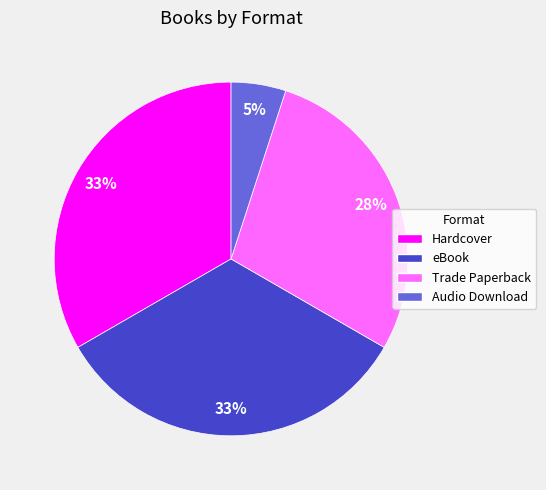

Between Trade Paperback and eBook, which is larger?

eBook